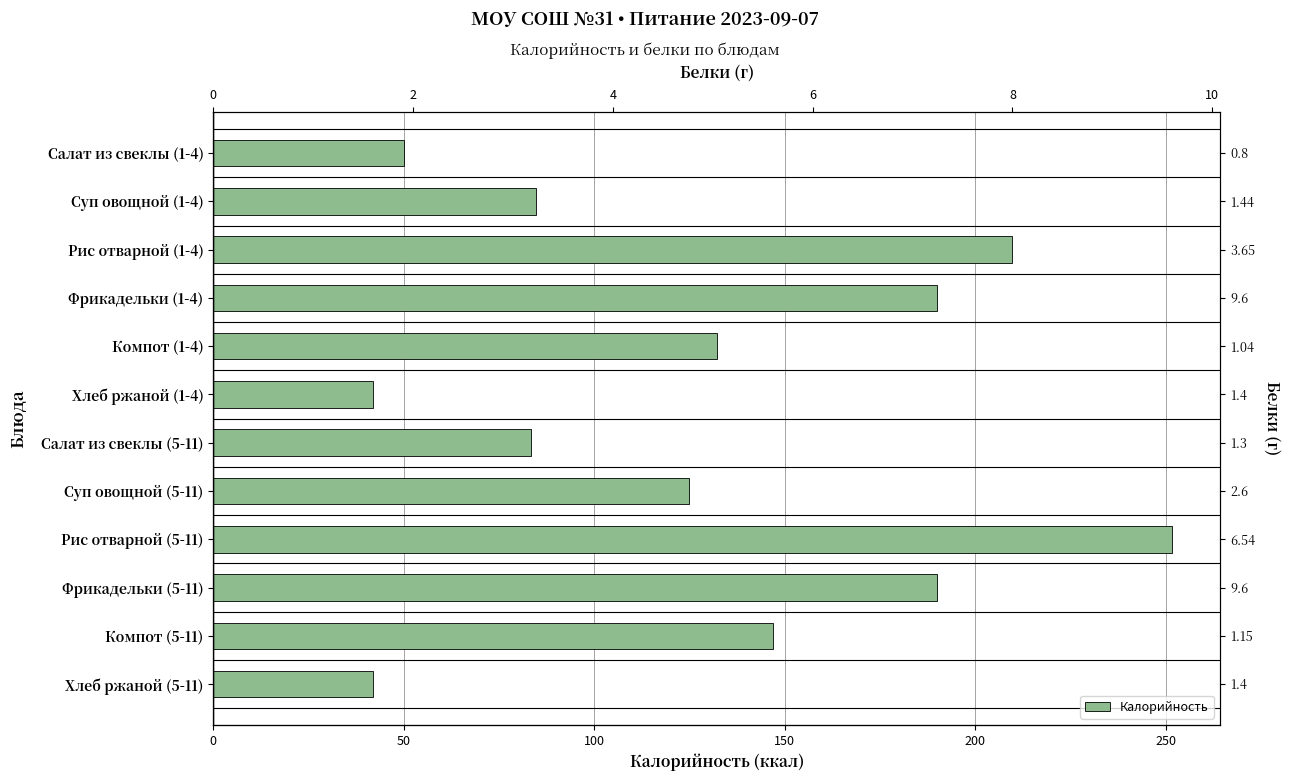

What is the approximate value at Рис отварной (1-4)?

209.7